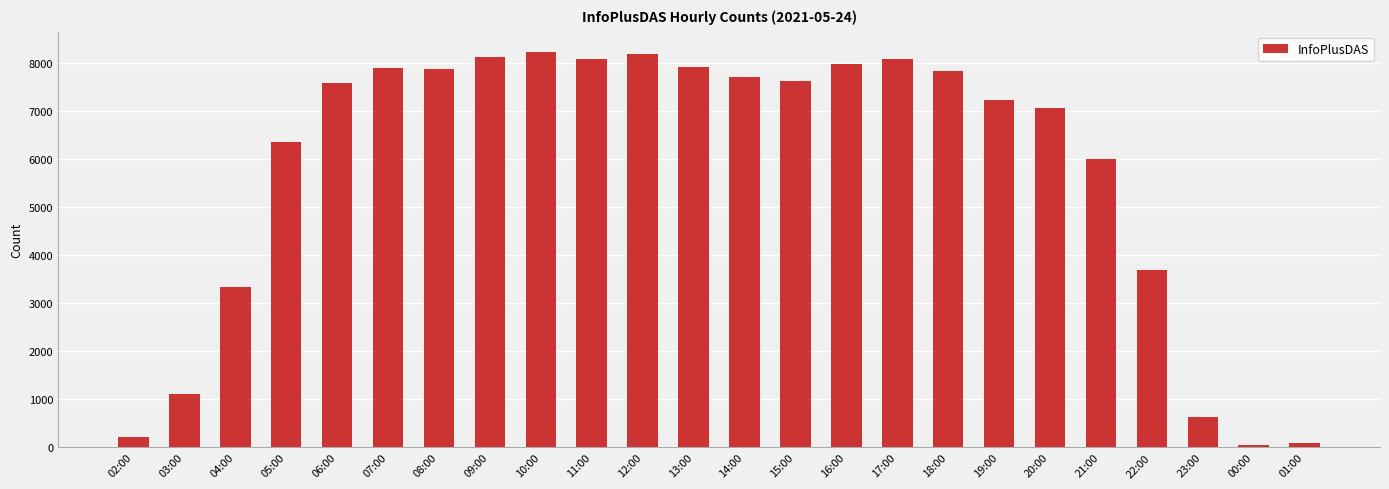

What is the difference between the maximum and minimum values?

8182